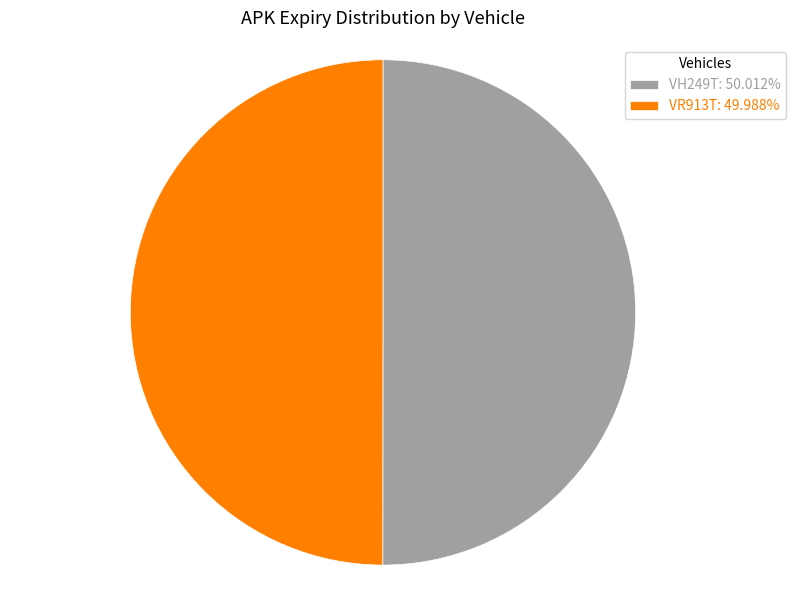

Approximately how many times larger is the value at VH249T: 50.012% compared to VR913T: 49.988%?

1.0